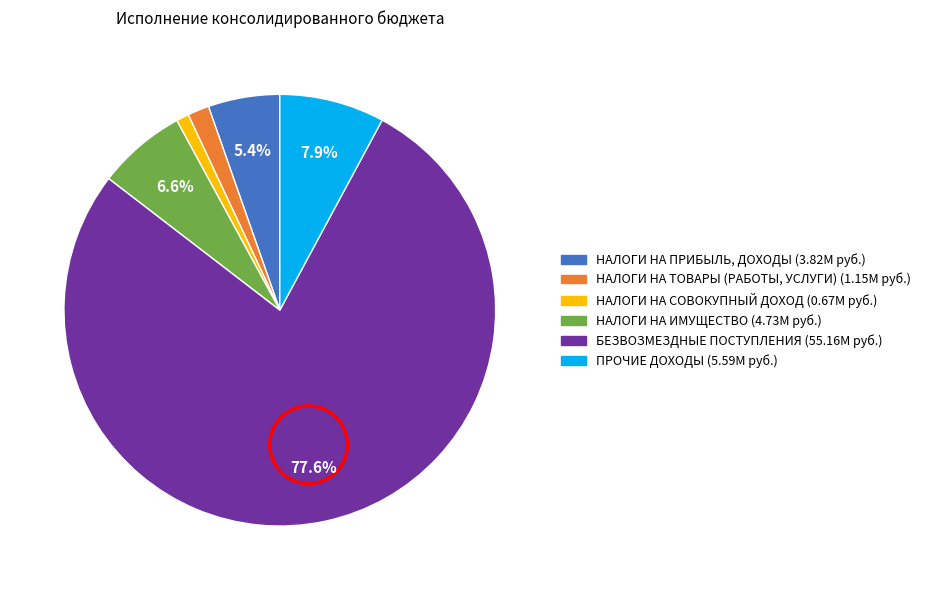

The НАЛОГИ НА ИМУЩЕСТВО slice represents 13% of the pie. True or false?

False